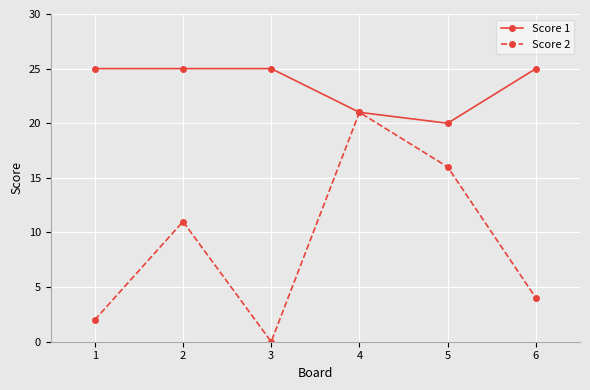

Reading right to left, list all the values displayed in this chart.

Score 1: 25	20	21	25	25	25
Score 2: 4	16	21	0	11	2